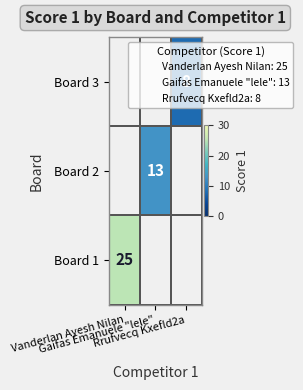

At which label is Board 1 closest to 25?

Vanderlan Ayesh Nilan